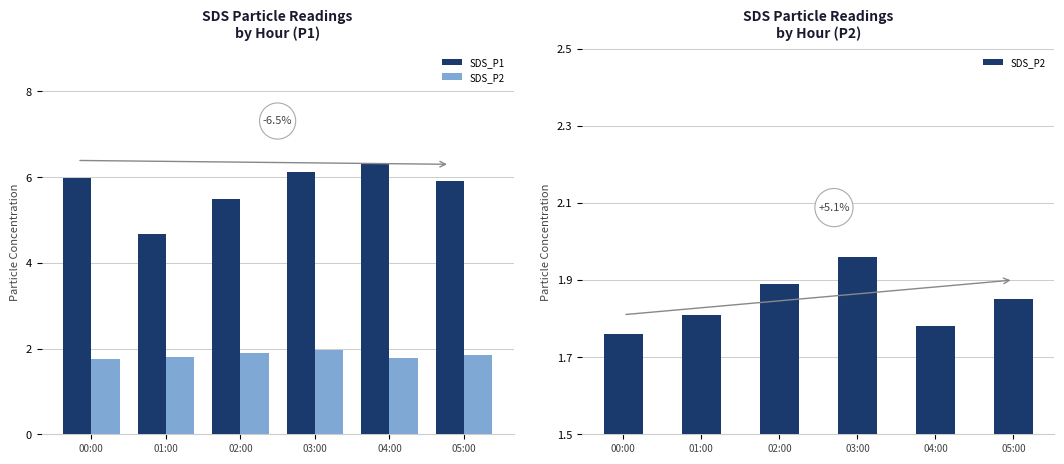

What position from the left is 00:00?

1